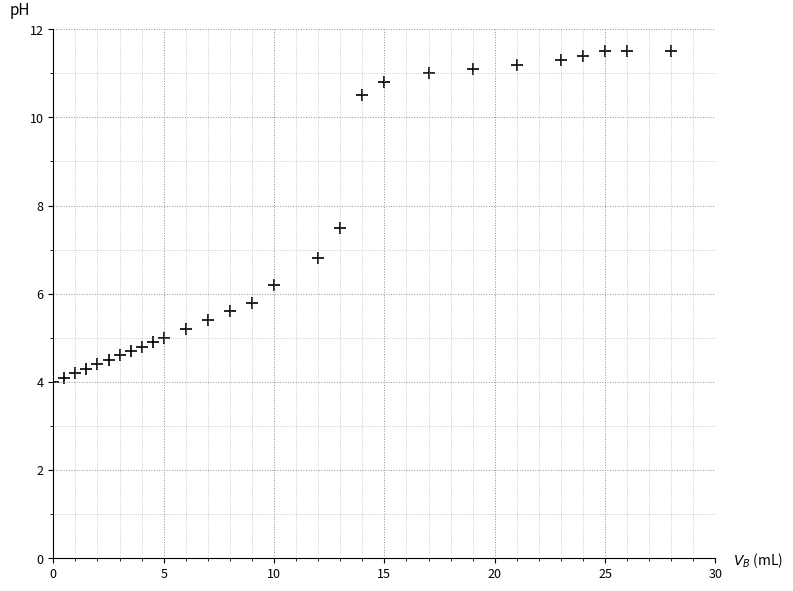

What is the range of Y values (max minus min)?

7.5